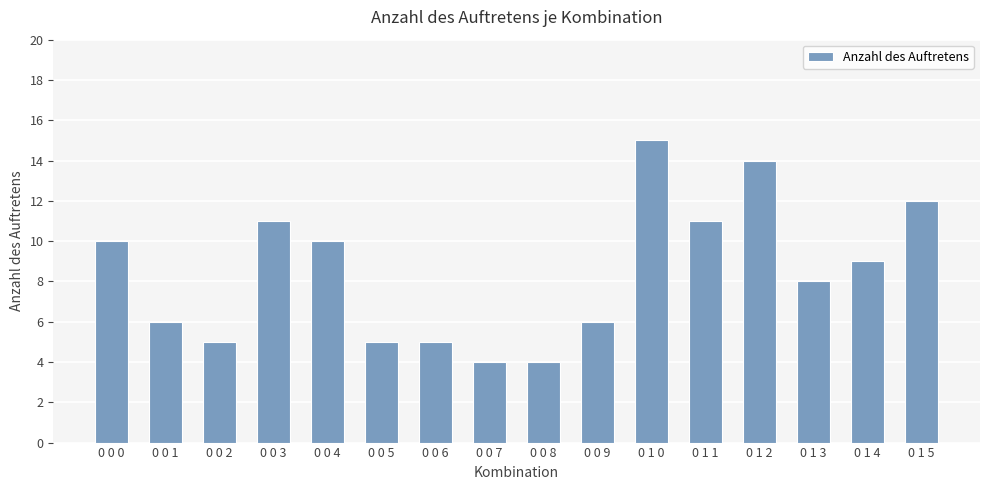

What is the minimum value shown in the chart?

4